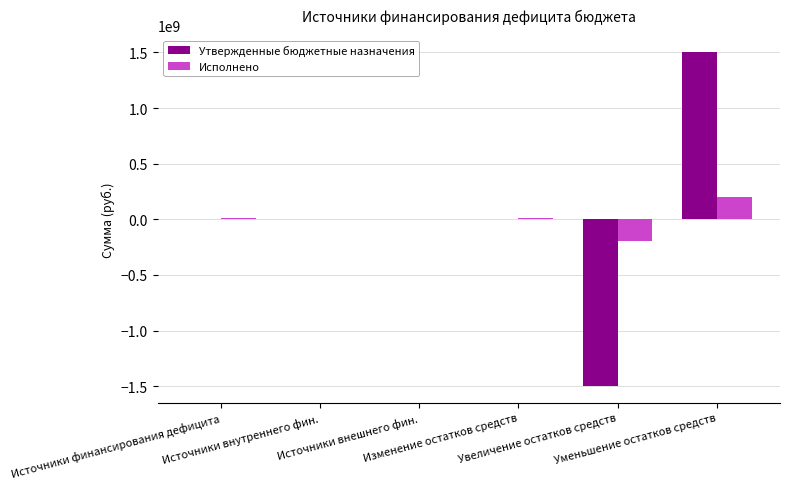

Rank the series at Источники внешнего фин. from highest to lowest value.

Утвержденные бюджетные назначения, Исполнено